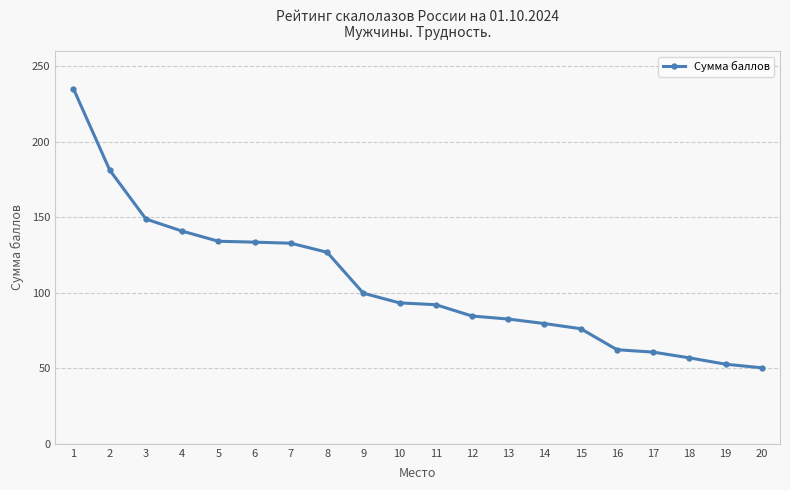

True or false: the data shows 109.6 at 14.

False